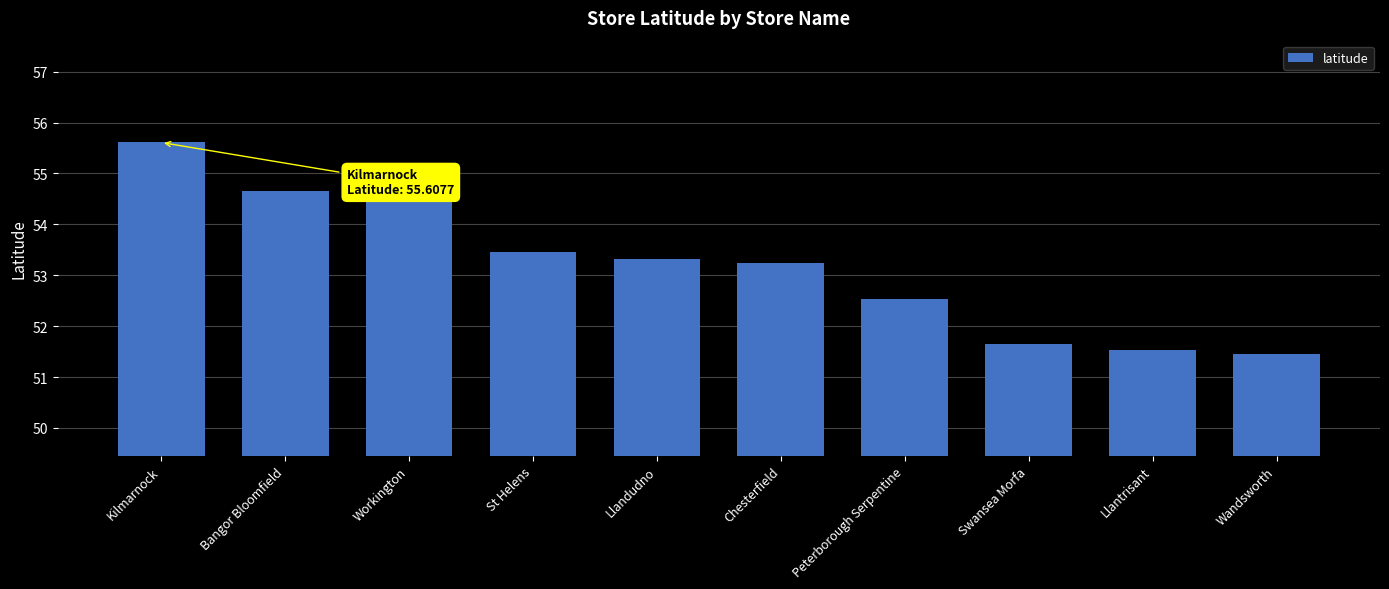

Reading left to right, transcribe all the data shown in this chart.

Kilmarnock=55.6	Bangor Bloomfield=54.6	Workington=54.6	St Helens=53.5	Llandudno=53.3	Chesterfield=53.2	Peterborough Serpentine=52.5	Swansea Morfa=51.6	Llantrisant=51.5	Wandsworth=51.5